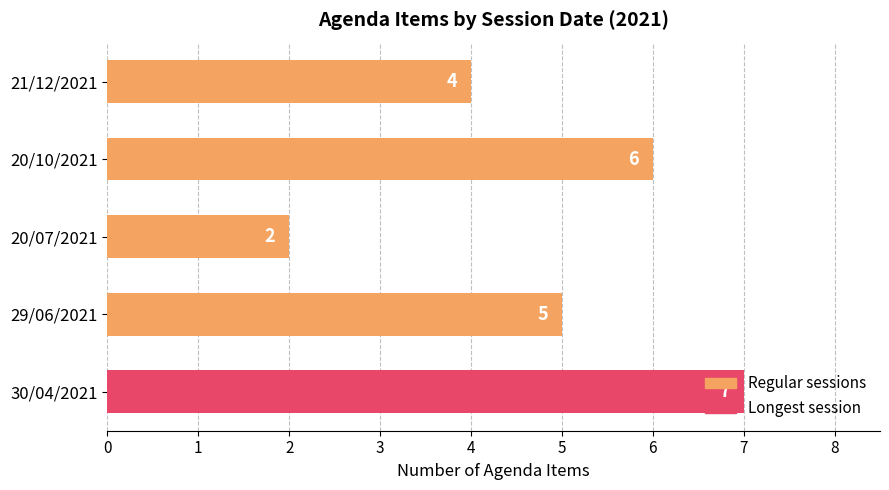

At which category does the chart reach its minimum across all series?

20/07/2021